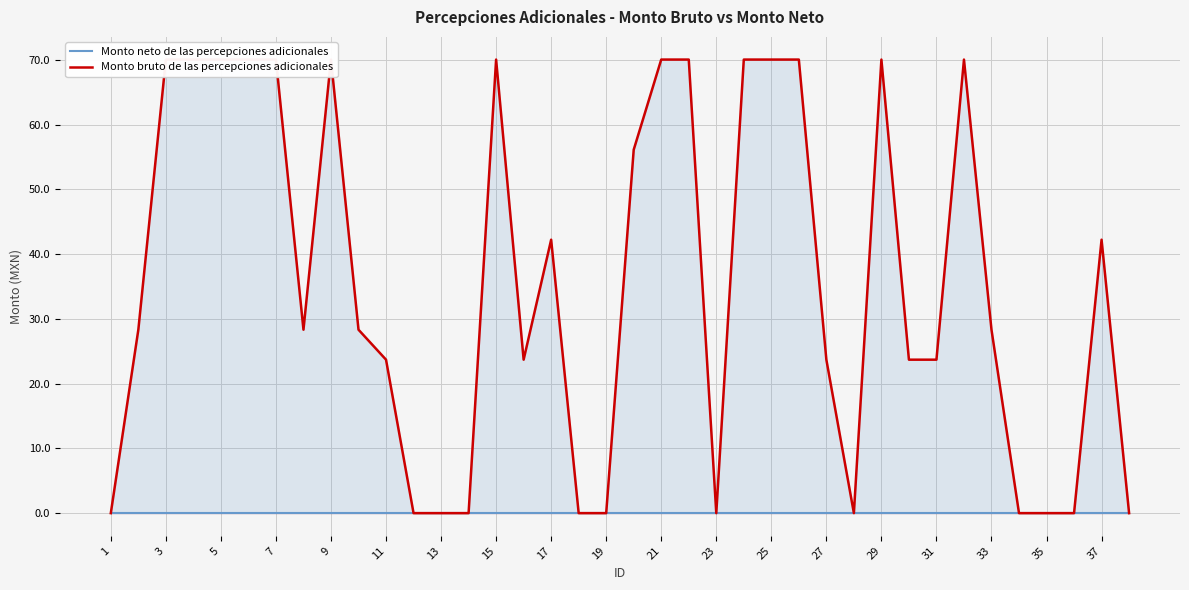

Which has a higher value, 20 or 37?

20